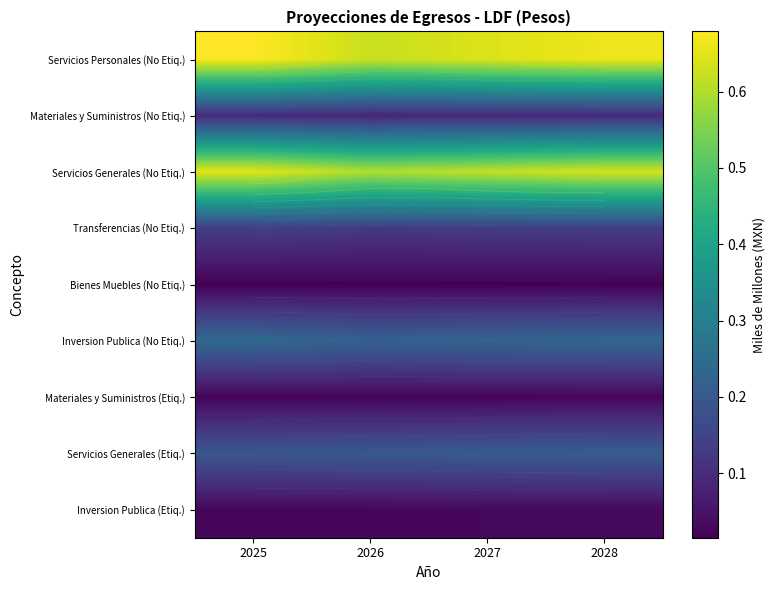

The Materiales y Suministros (No Etiq.) series shows 0.0 at 2026. True or false?

False